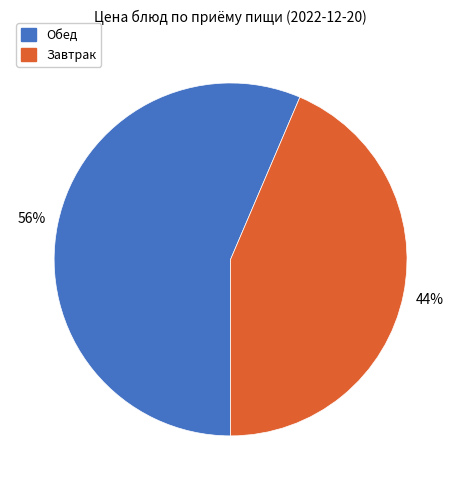

Is there any slice that represents more than half of the pie?

Yes